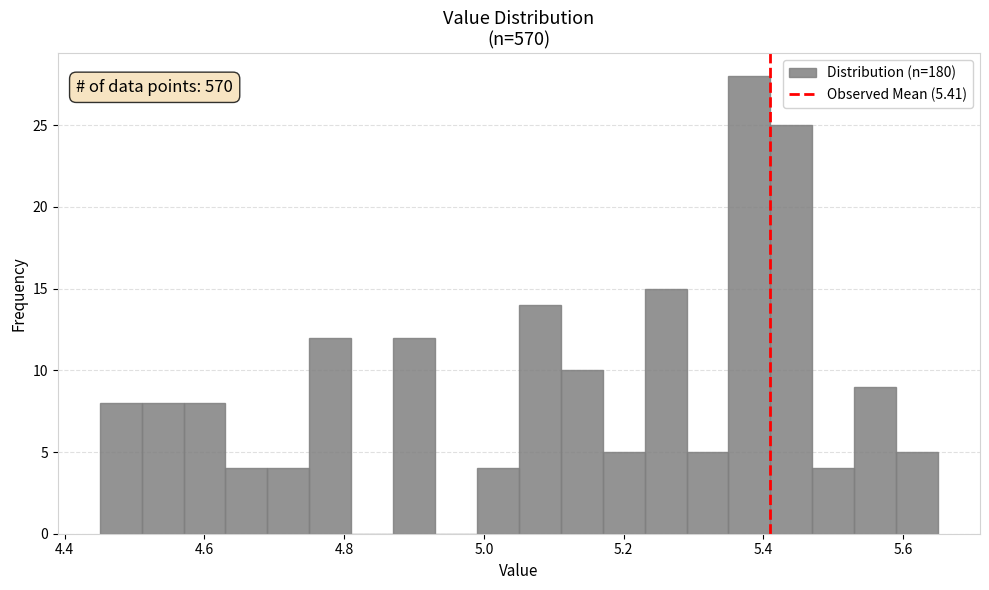

Read against the x-axis, roughly where is the centre of the tallest bar?

5.38